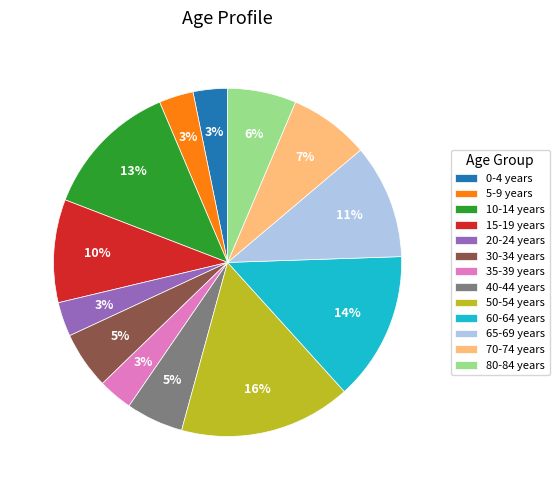

How many slices are in this pie chart?

13